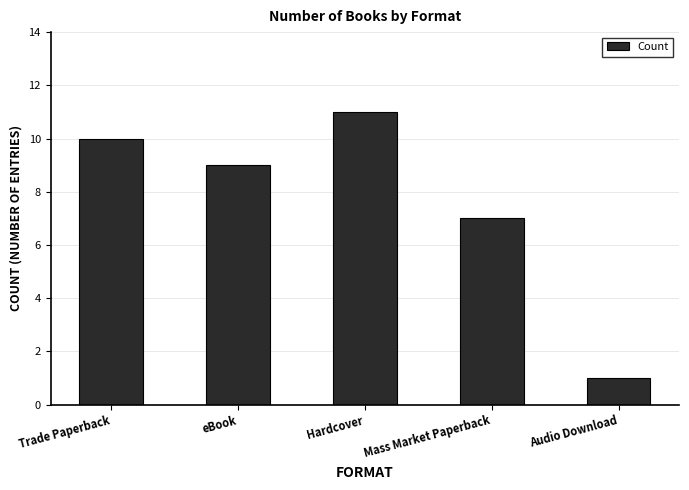

How many bars are there in total?

5